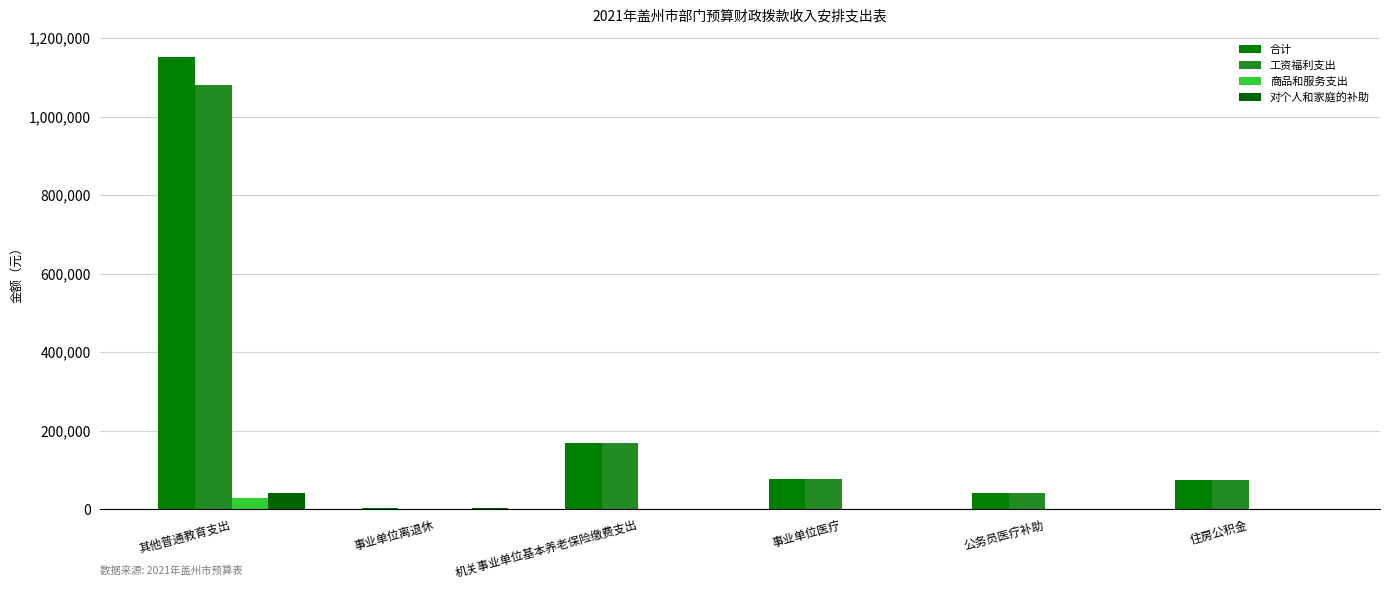

Is the value of 商品和服务支出 at 其他普通教育支出 greater than the value of 工资福利支出 at 事业单位离退休?

Yes